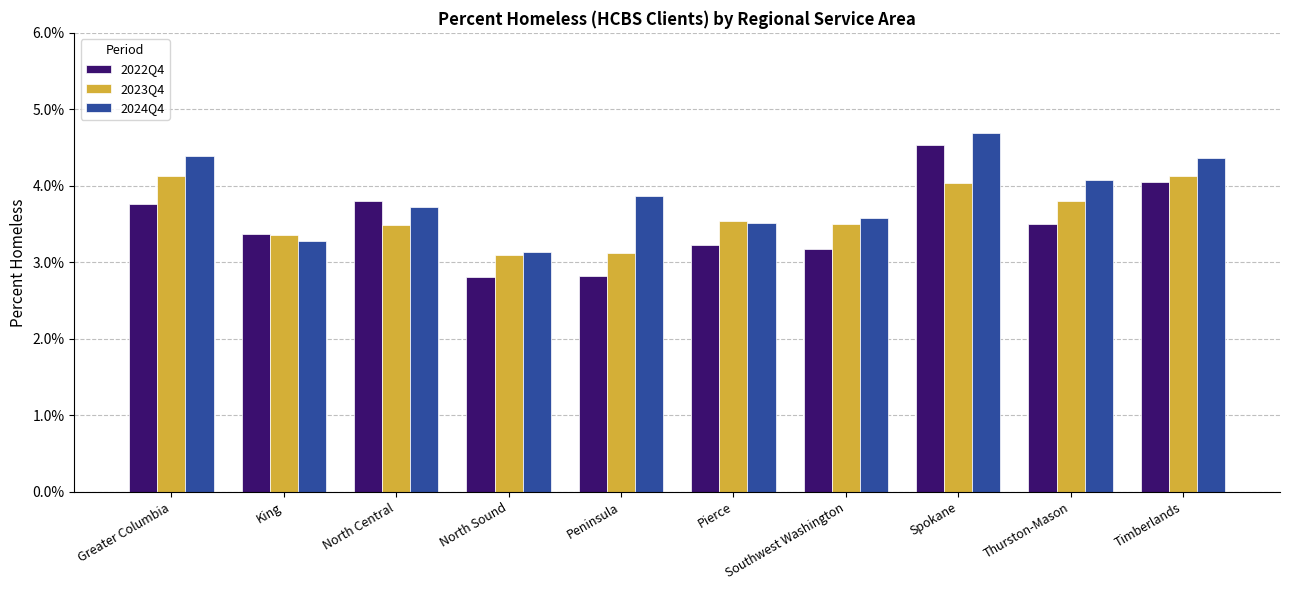

At which label is 2024Q4 closest to 0?

North Sound